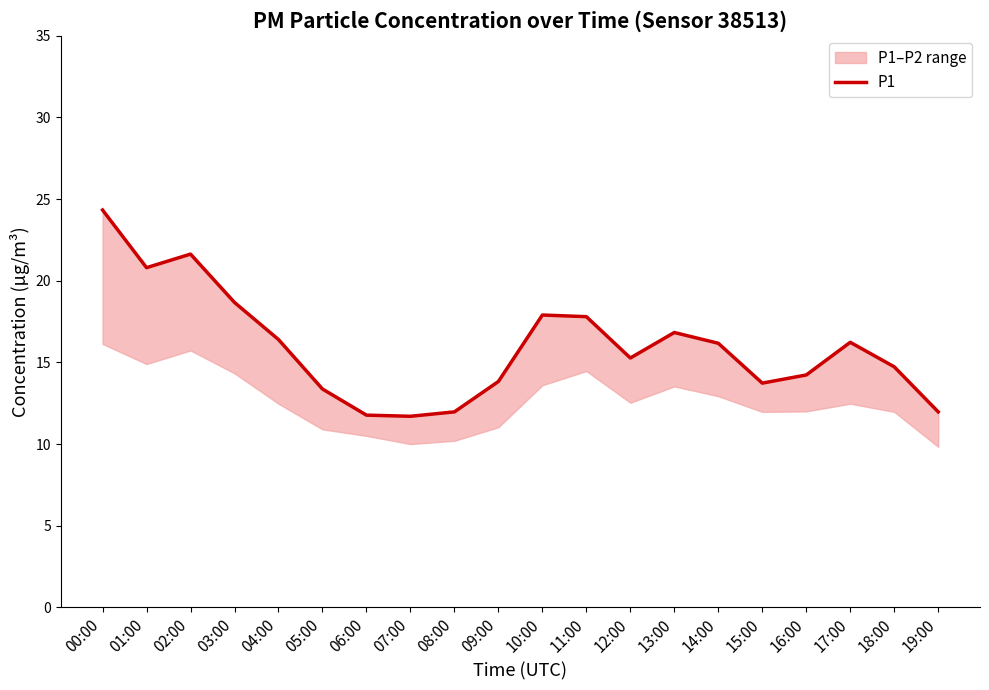

Rank the categories by value from lowest to highest.

07:00, 06:00, 08:00, 19:00, 05:00, 15:00, 09:00, 16:00, 18:00, 12:00, 14:00, 17:00, 04:00, 13:00, 11:00, 10:00, 03:00, 01:00, 02:00, 00:00